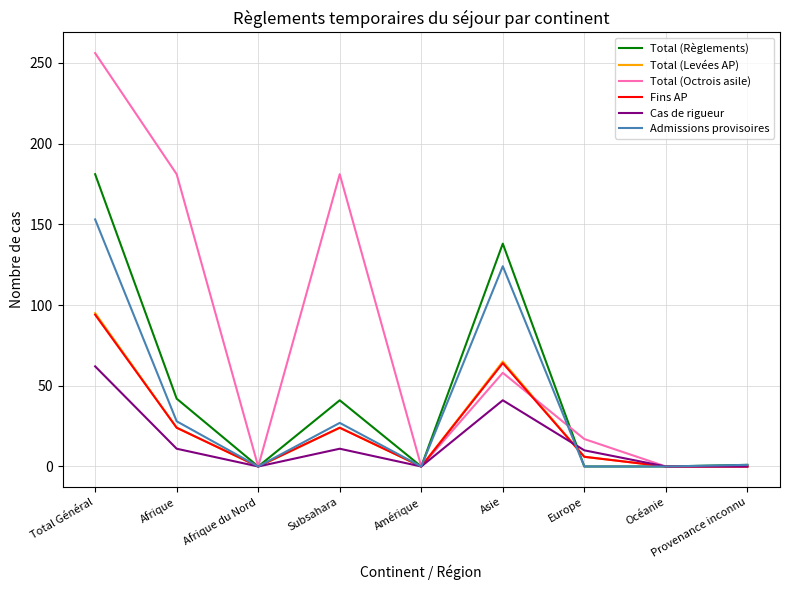

True or false: Total (Octrois asile) has a value of 256 at Total Général.

True